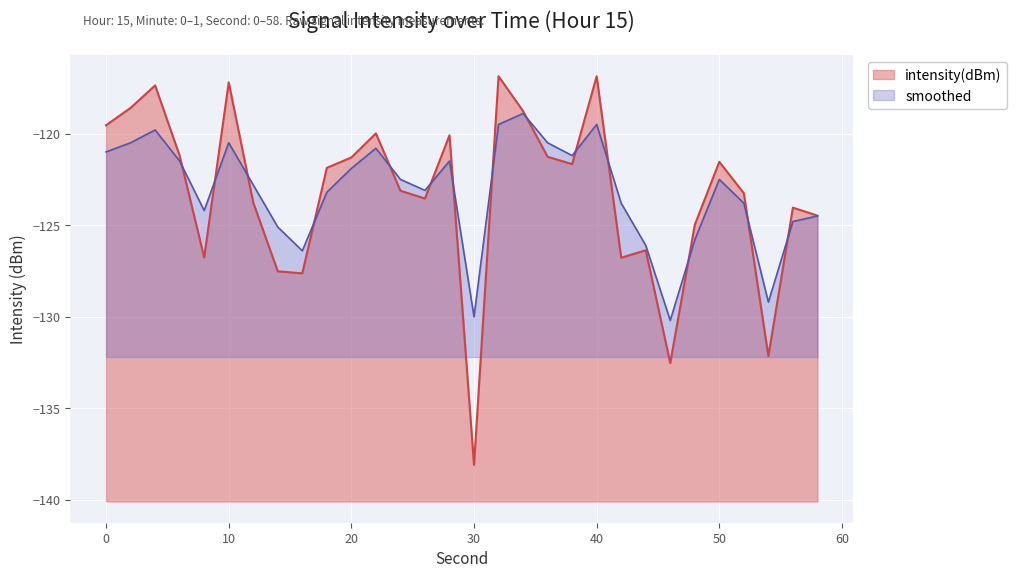

In intensity(dBm), how many points are lower than both neighbors (excluding endpoints)?

8